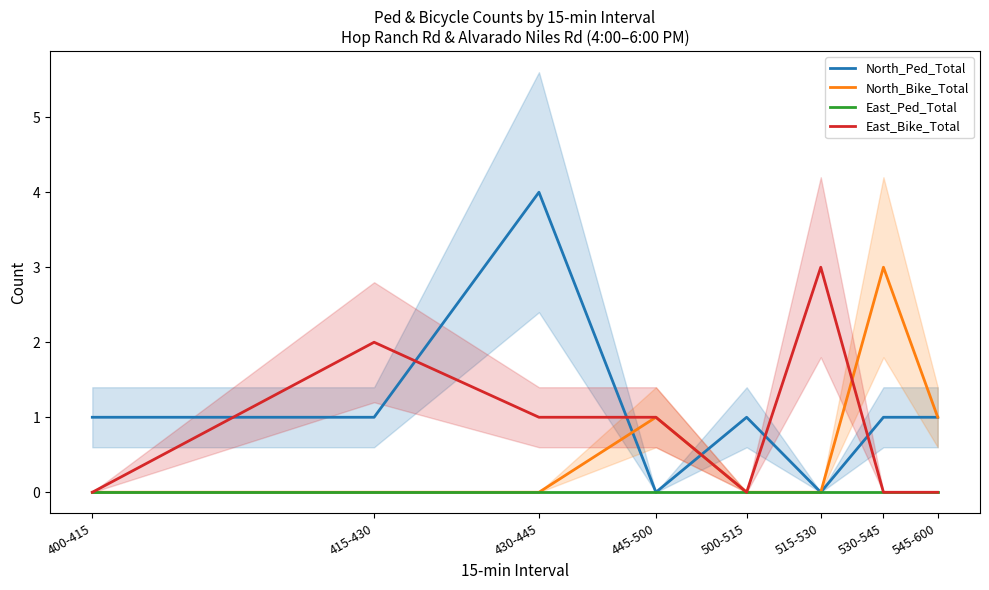

How many lines are shown in the chart?

4